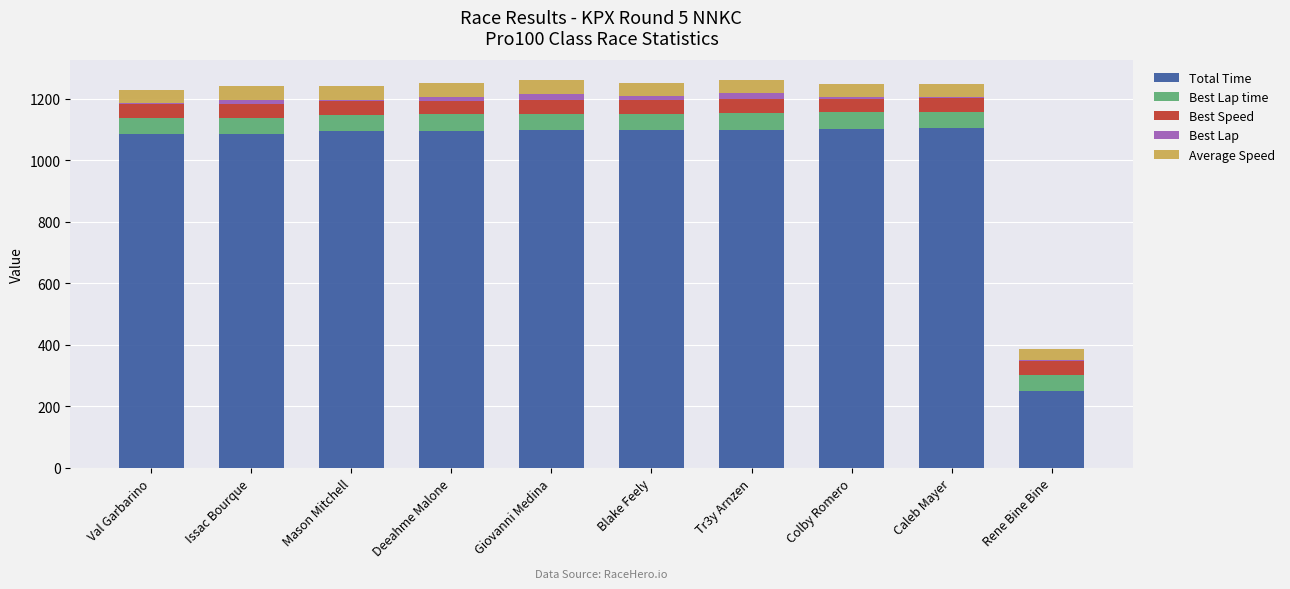

What value does the Total Time series have at Blake Feely?

1099.2